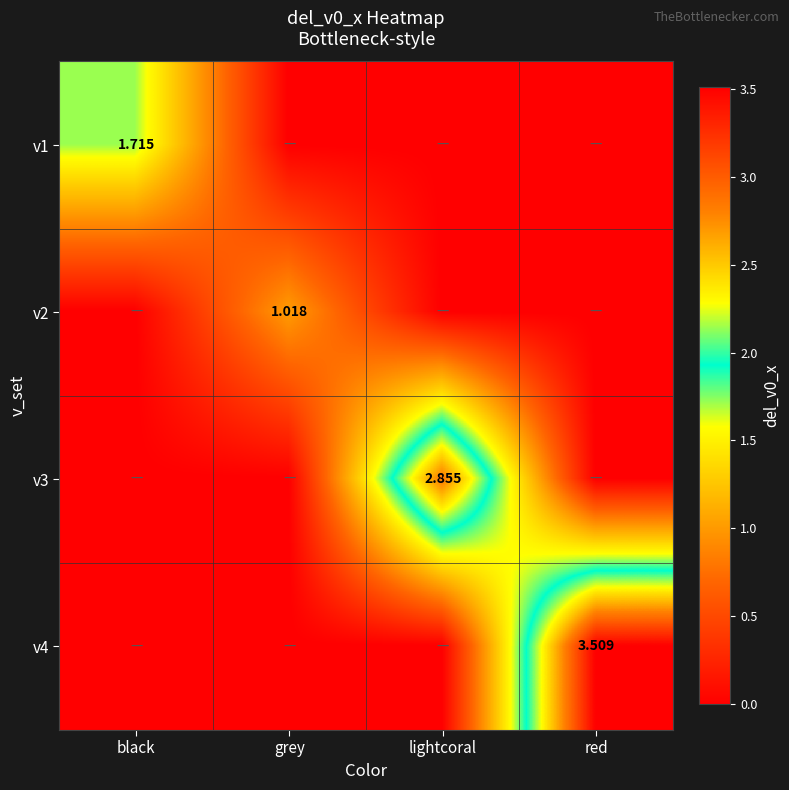

What is the total value across all series at black?

1.7